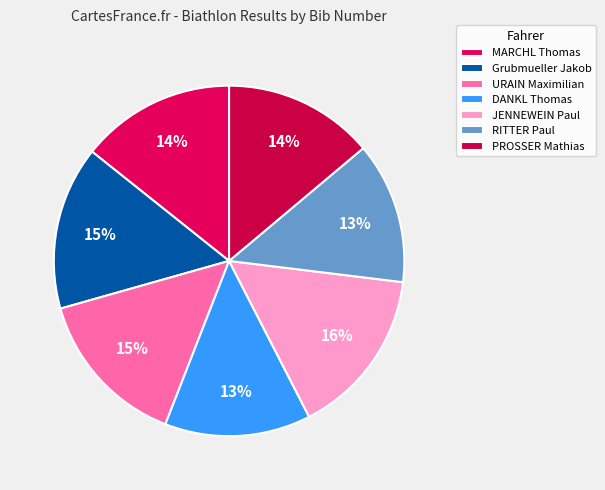

What is the smallest slice in the pie chart?

RITTER Paul